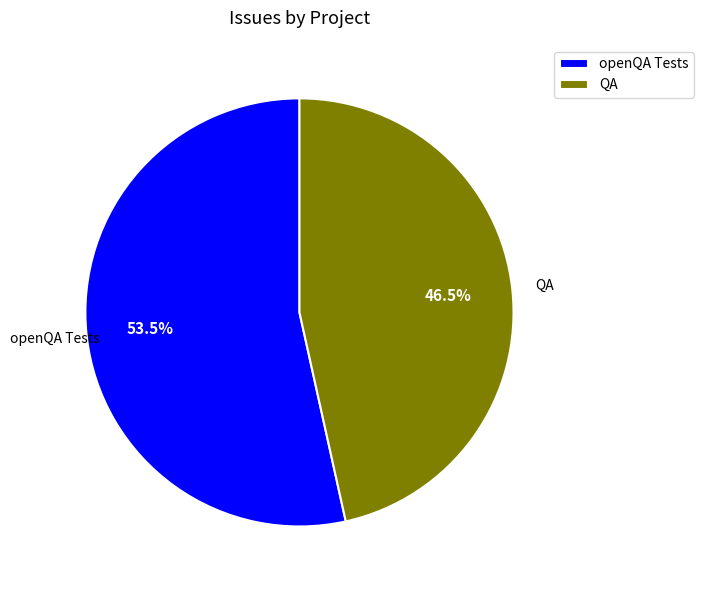

What percentage is NOT represented by QA?

53.5%